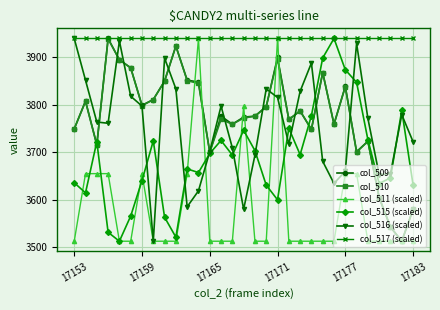

What is the average value of the col_511 (scaled) series?

3581.0